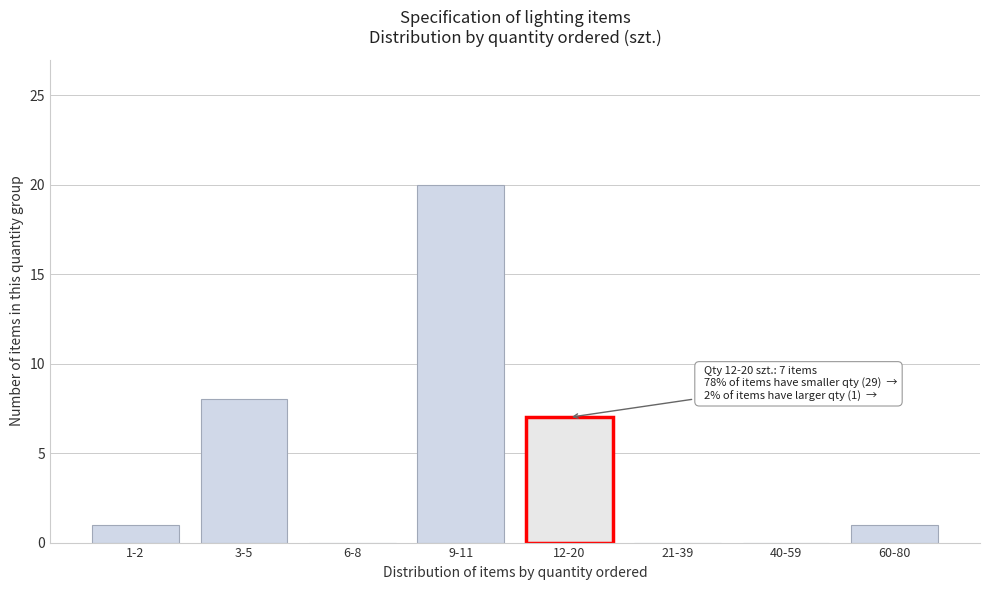

Reading left to right, what are all the values shown in this chart?

1-2=1	3-5=8	6-8=0	9-11=20	12-20=7	21-39=0	40-59=0	60-80=1